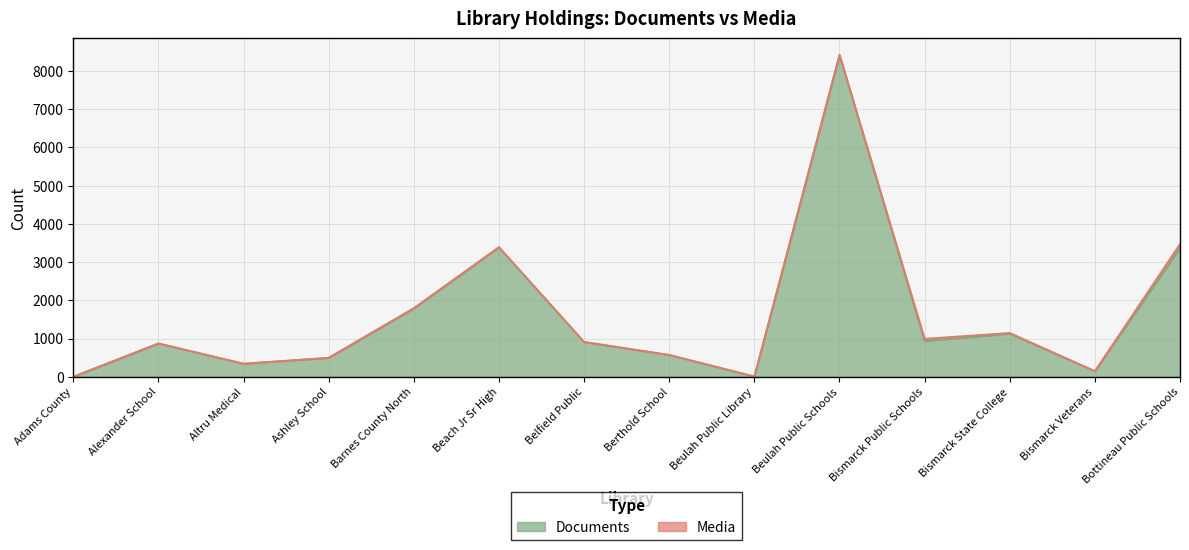

What is the change in value from Barnes County North to Bismarck Veterans?

-1639